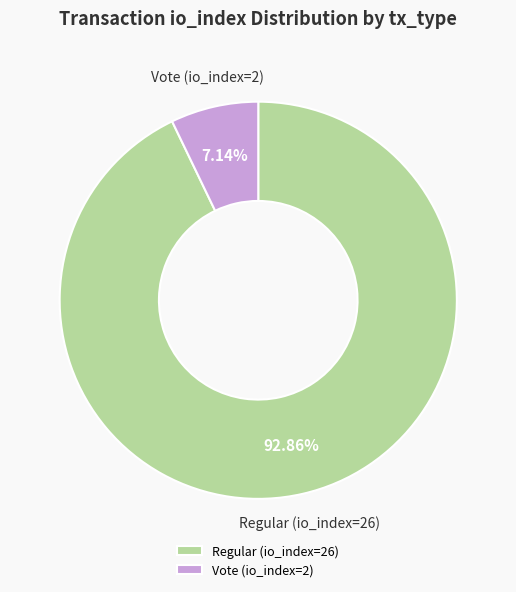

To the nearest percent, what is the difference between the largest and smallest slice percentages?

86%